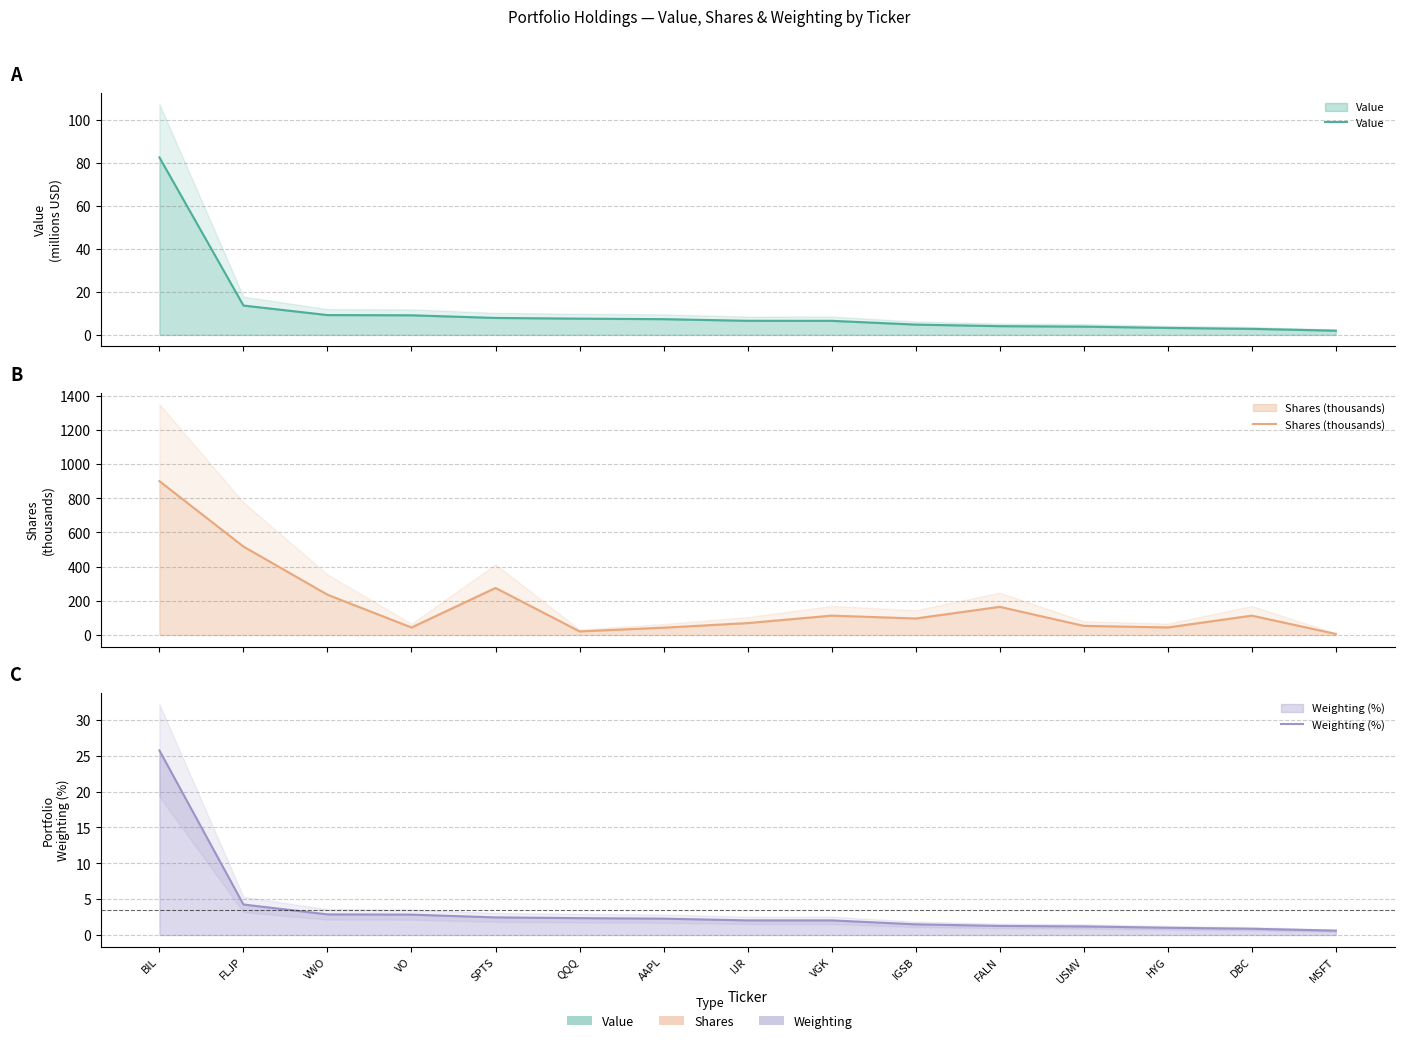

True or false: Value and Weighting (%) intersect in this chart.

False